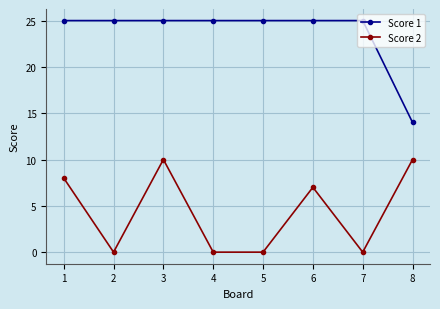

How many categories are shown in the chart?

8